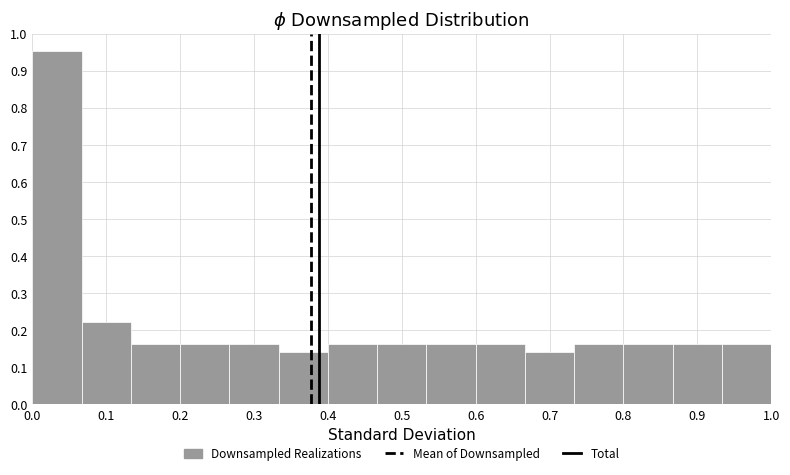

Reading left to right, transcribe this chart: for each bar, give the range it covers on the x-axis and its height. Neither the bar edges nor the heights are printed on the chart, so give them approximately, as read against the axes.

0.00 to 0.07: 0.95
0.07 to 0.13: 0.22
0.13 to 0.20: 0.16
0.20 to 0.27: 0.16
0.27 to 0.33: 0.16
0.33 to 0.40: 0.14
0.40 to 0.47: 0.16
0.47 to 0.53: 0.16
0.53 to 0.60: 0.16
0.60 to 0.67: 0.16
0.67 to 0.73: 0.14
0.73 to 0.80: 0.16
0.80 to 0.87: 0.16
0.87 to 0.93: 0.16
0.93 to 1.00: 0.16